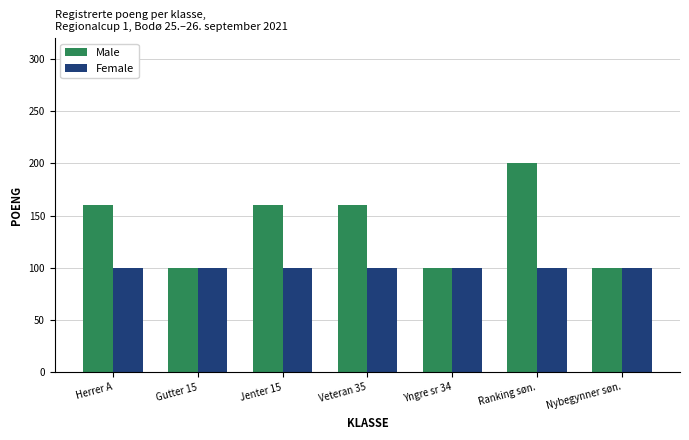

At Jenter 15, list the series in order from smallest to largest.

Female, Male